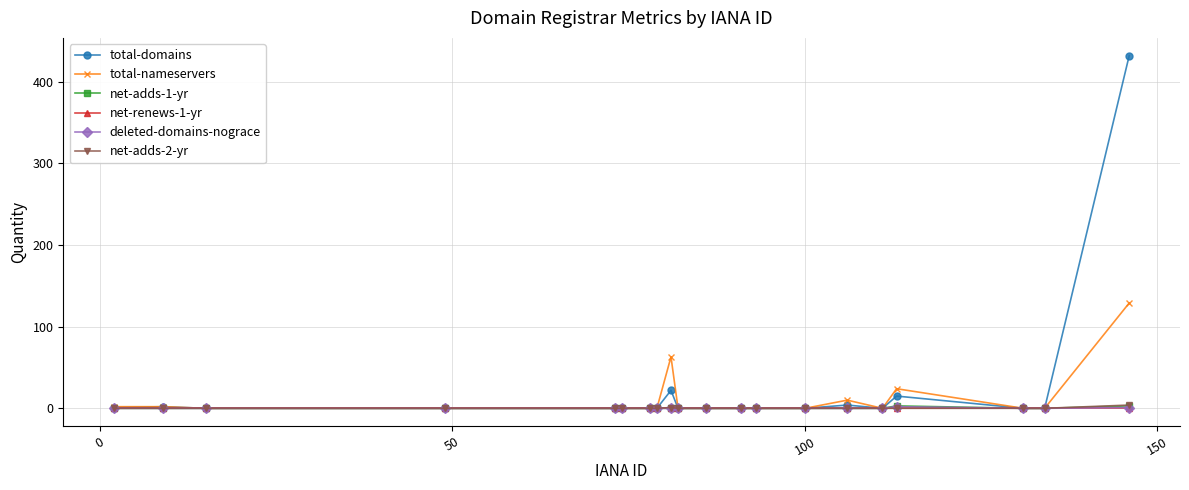

What is the maximum value shown in the chart?

432